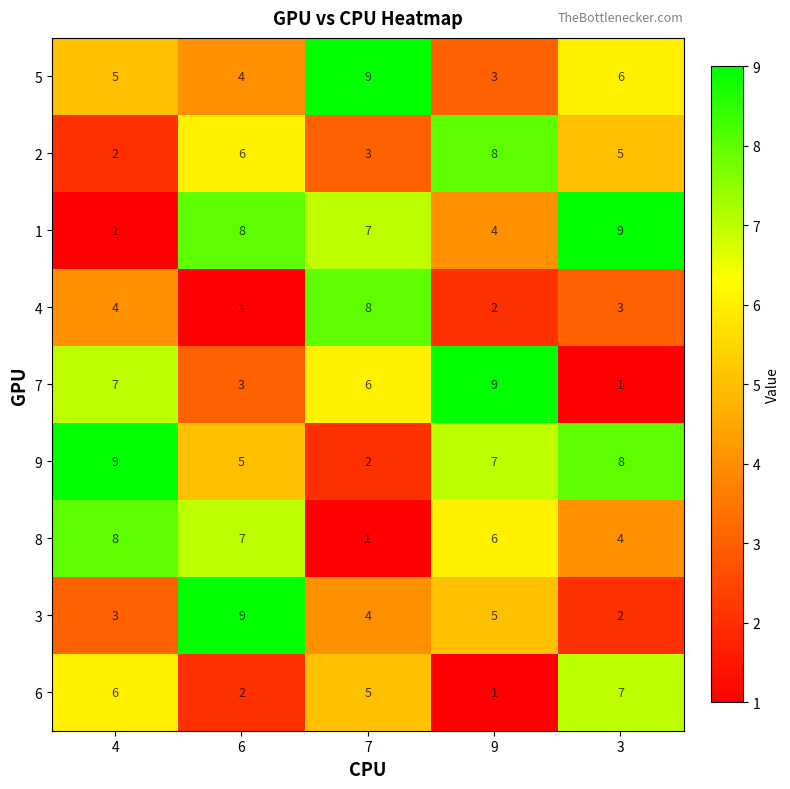

How many data points does each series have?

5